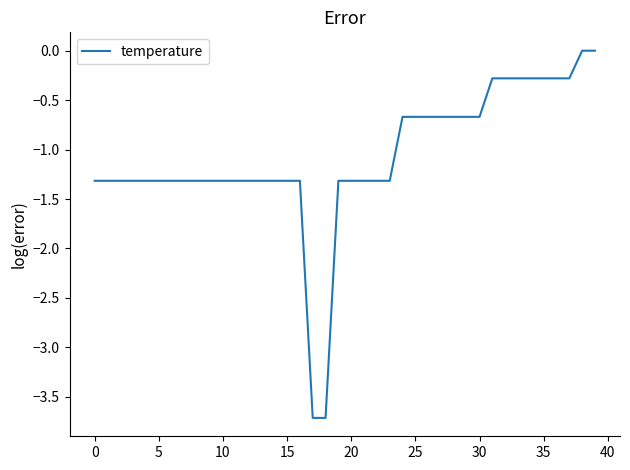

What is the smallest value displayed?

-3.7